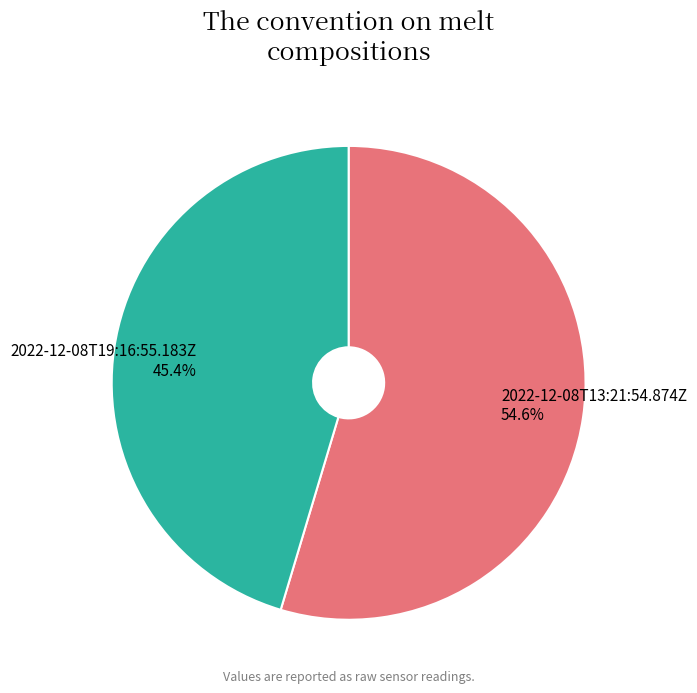

To the nearest percent, what is the combined percentage of 2022-12-08T13:21:54.874Z and 2022-12-08T19:16:55.183Z?

100%